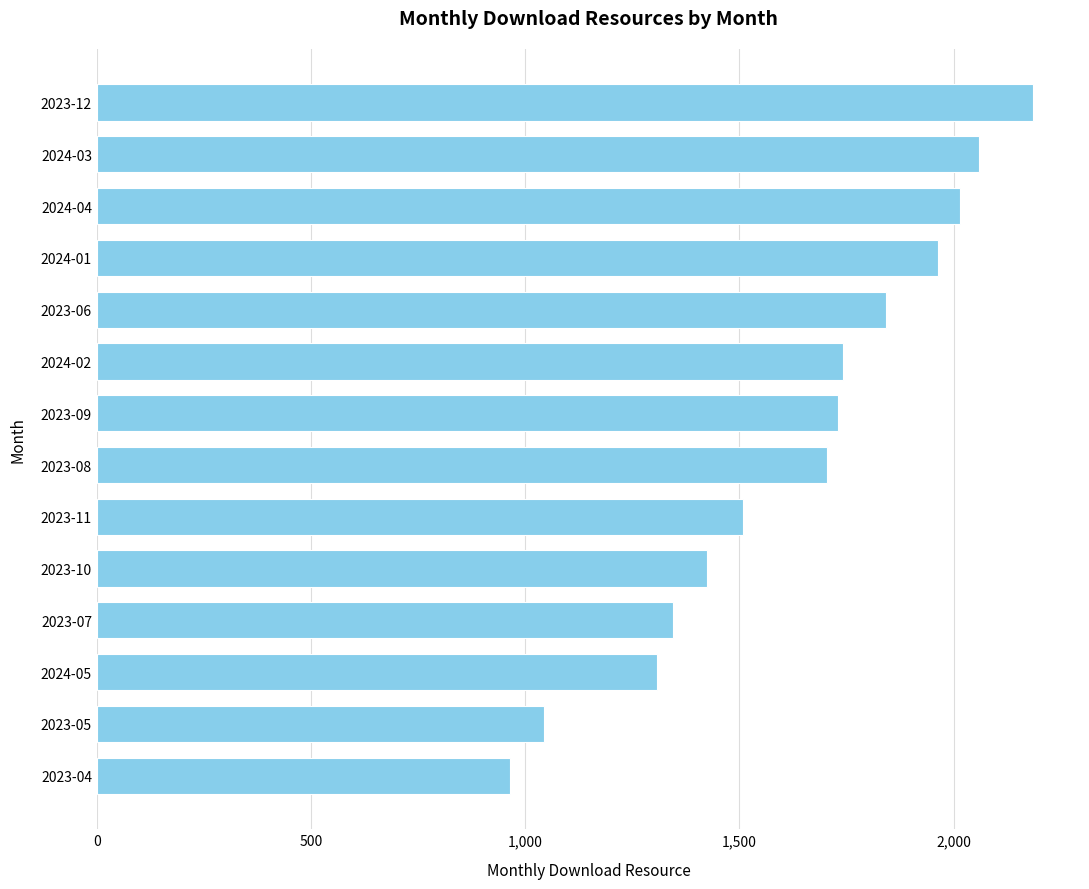

Which has a higher value, 2024-05 or 2023-09?

2023-09